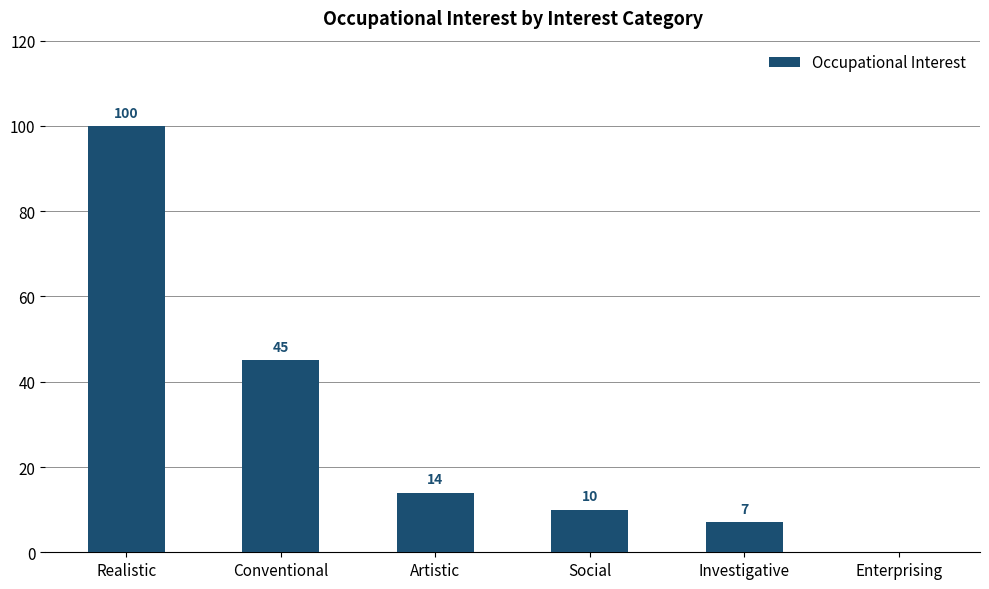

What is the sum of the values at Artistic and Enterprising?

14